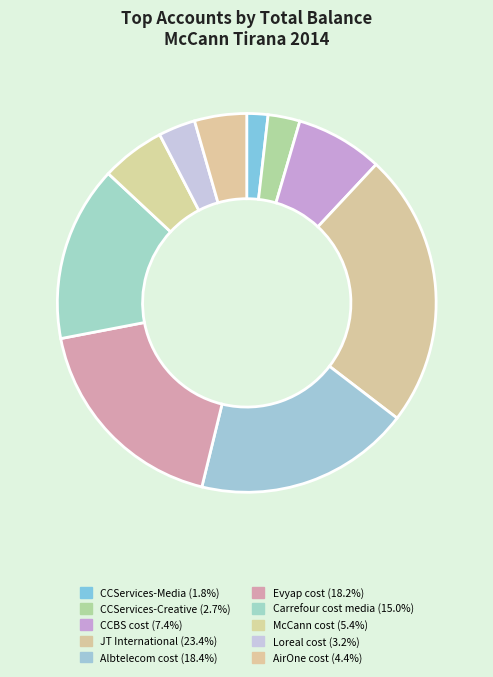

Count the number of slices in the pie.

10